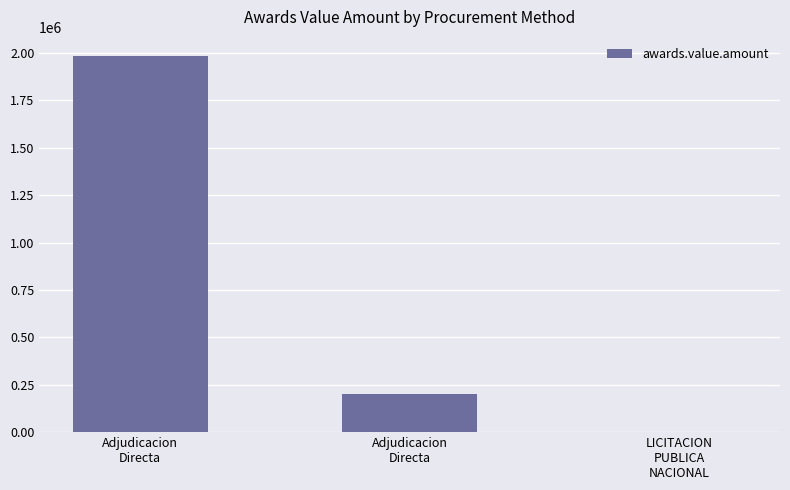

What is the label of the 3rd bar from the right?

Adjudicacion
Directa